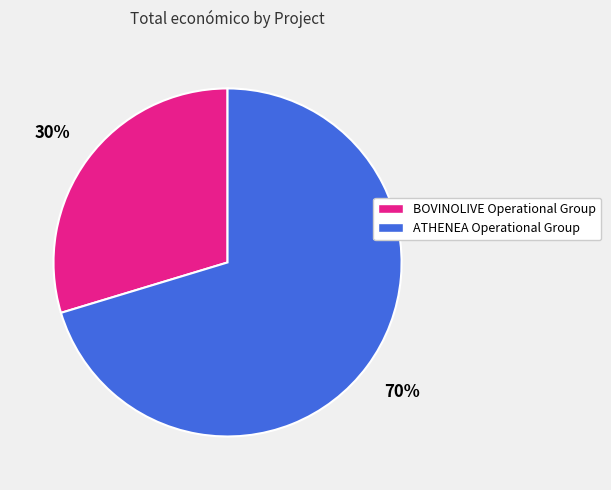

The ATHENEA Operational Group slice represents 70% of the pie. True or false?

True